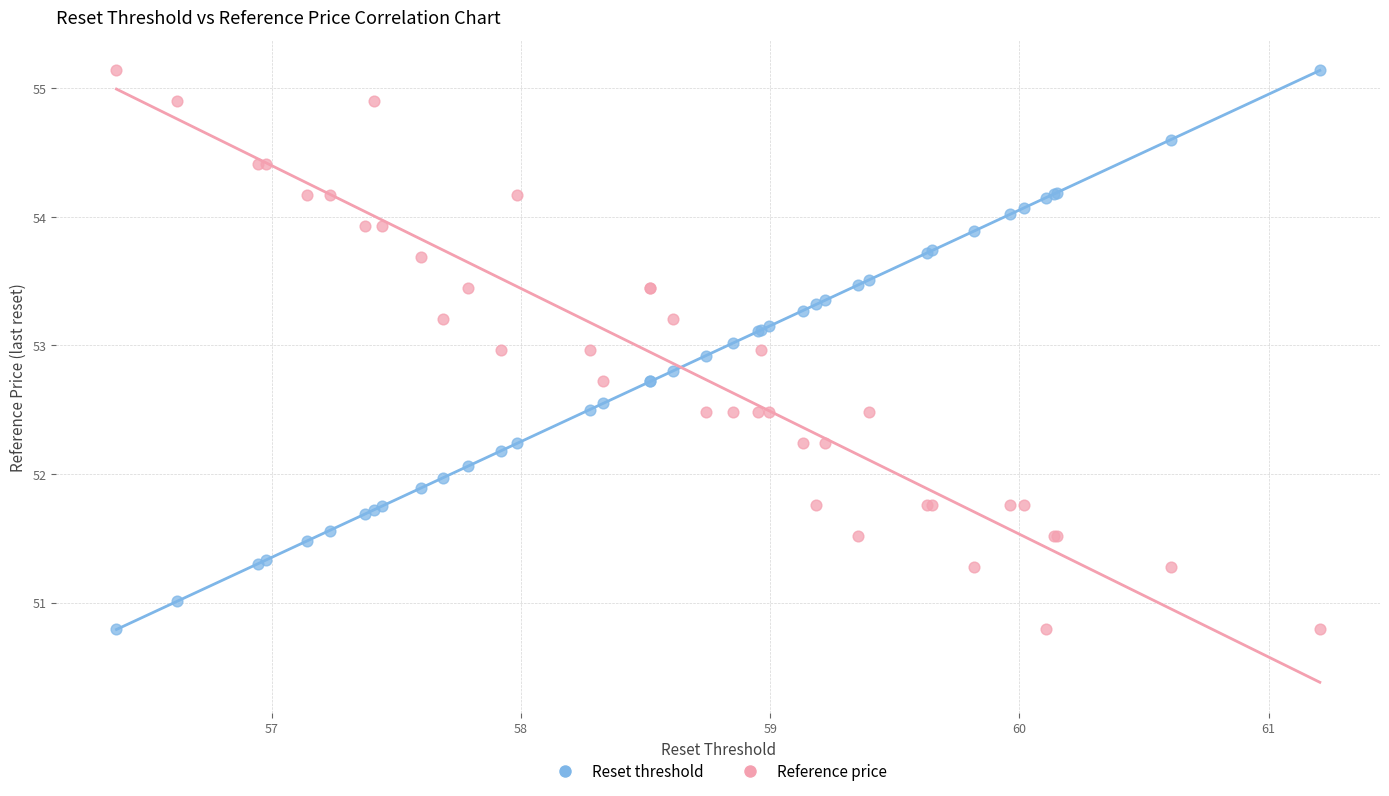

What is the X range (max minus min) for the scatter plot?

4.8